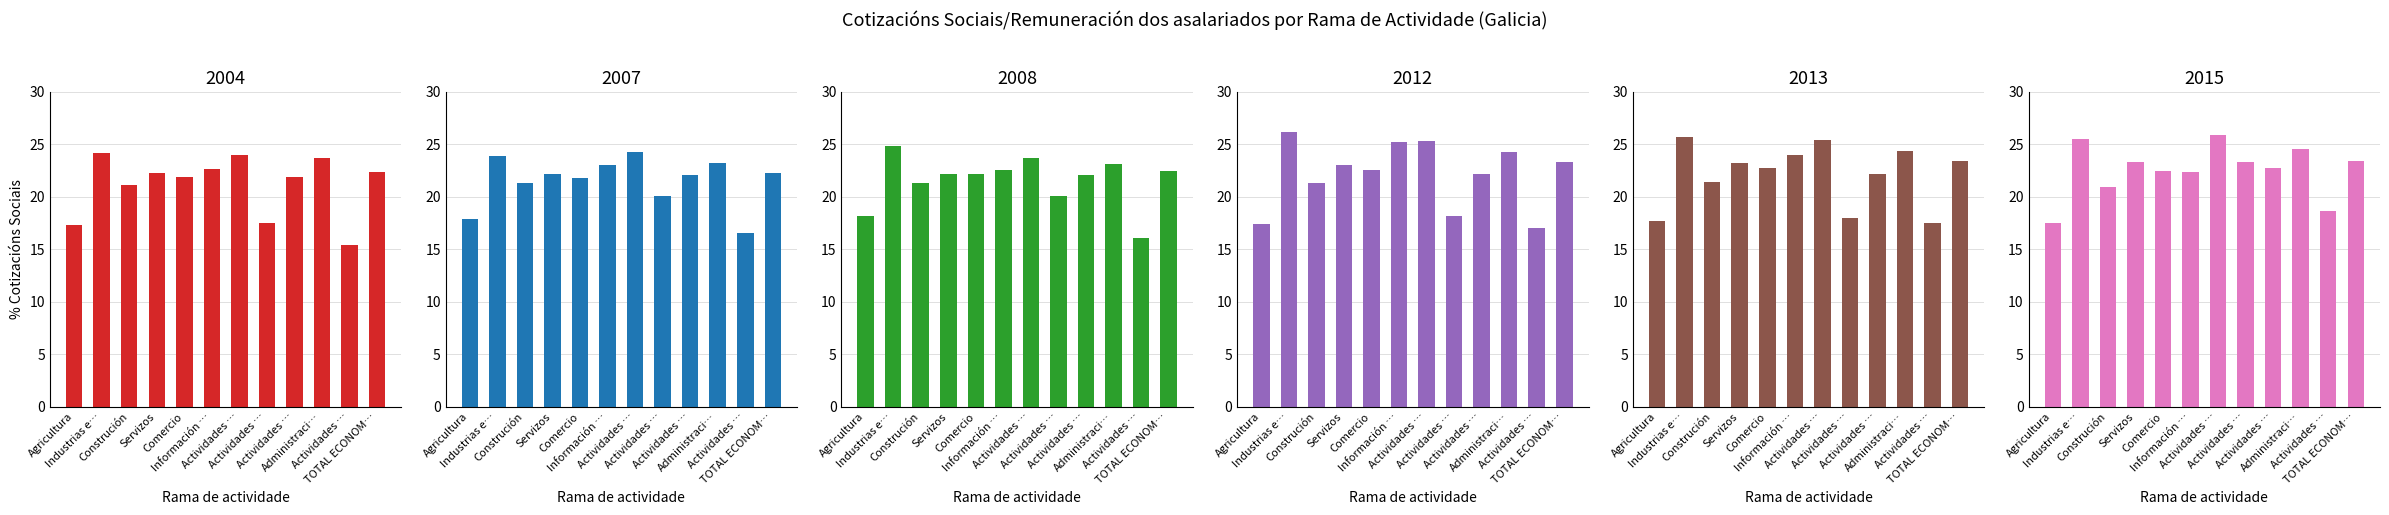

Which has a higher value, Actividades … or Actividades …?

Actividades …